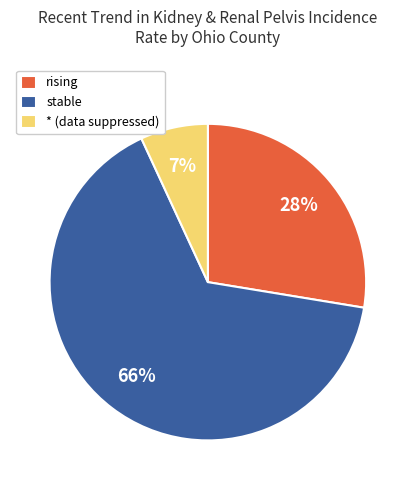

Does rising represent more than half of the total?

No